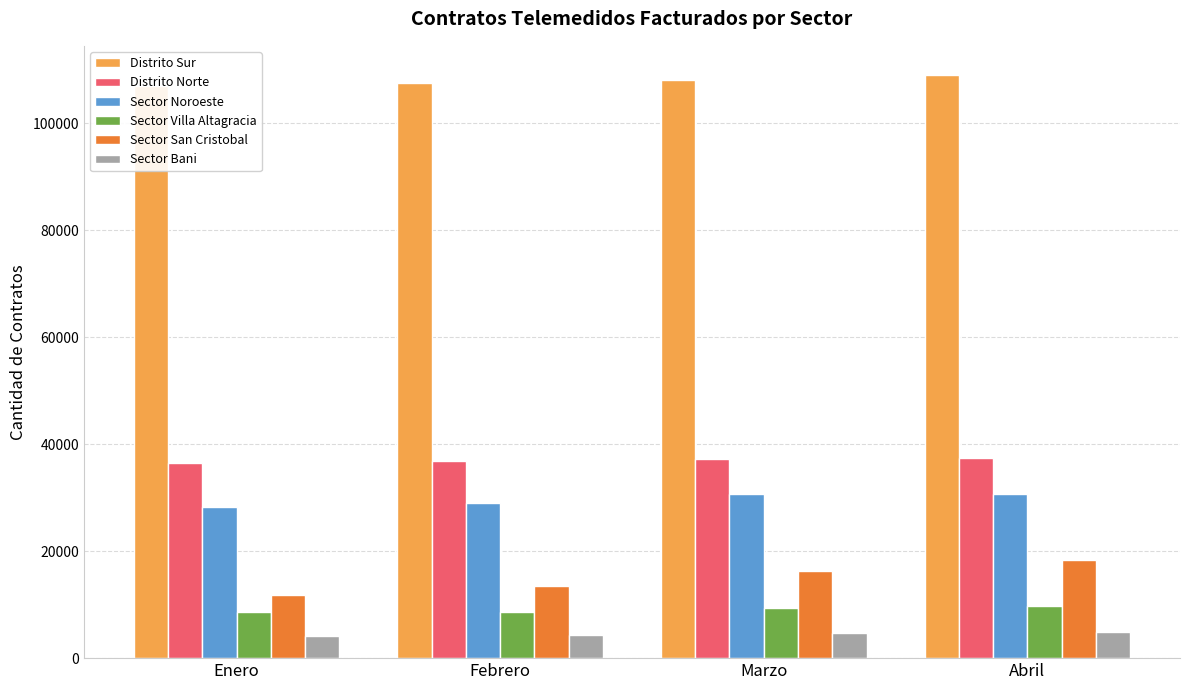

What is the maximum value shown in the chart?

109060